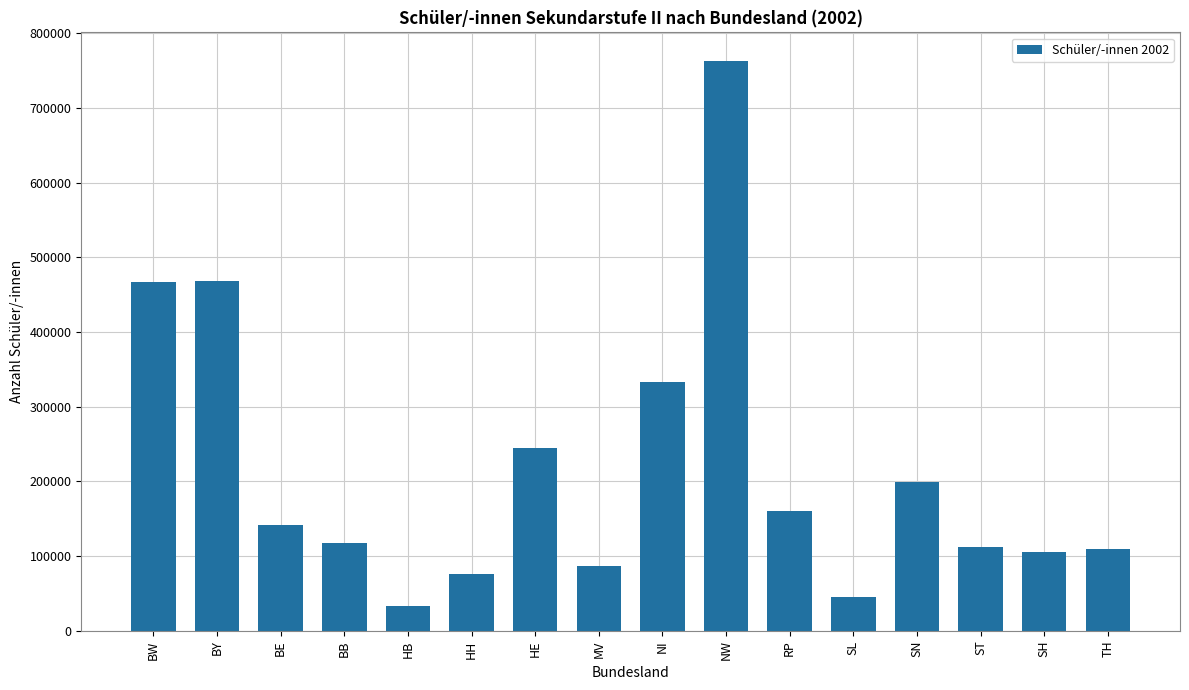

What is the approximate value at MV, to the nearest 10?

87260